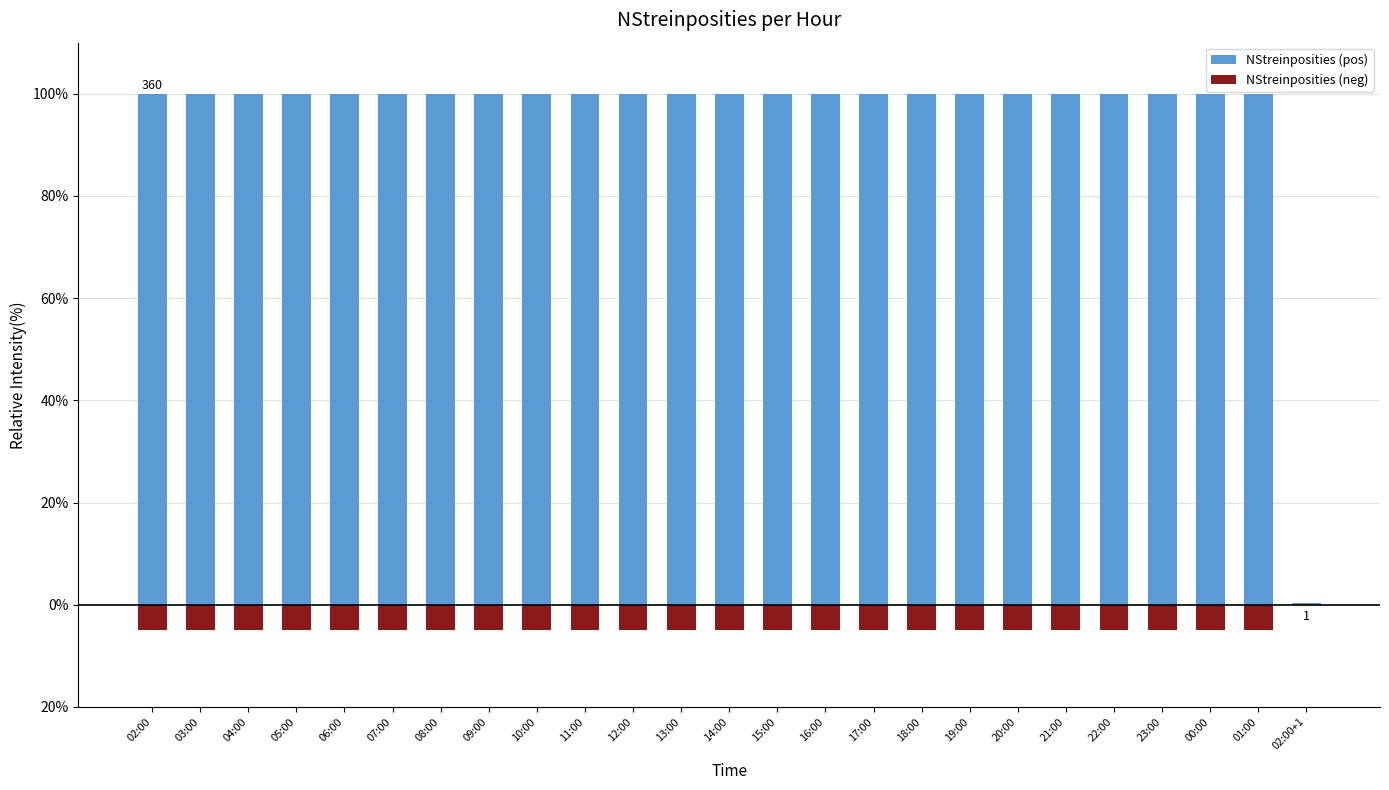

Rank the series at 02:00+1 from highest to lowest value.

NStreinposities (pos), NStreinposities (neg)